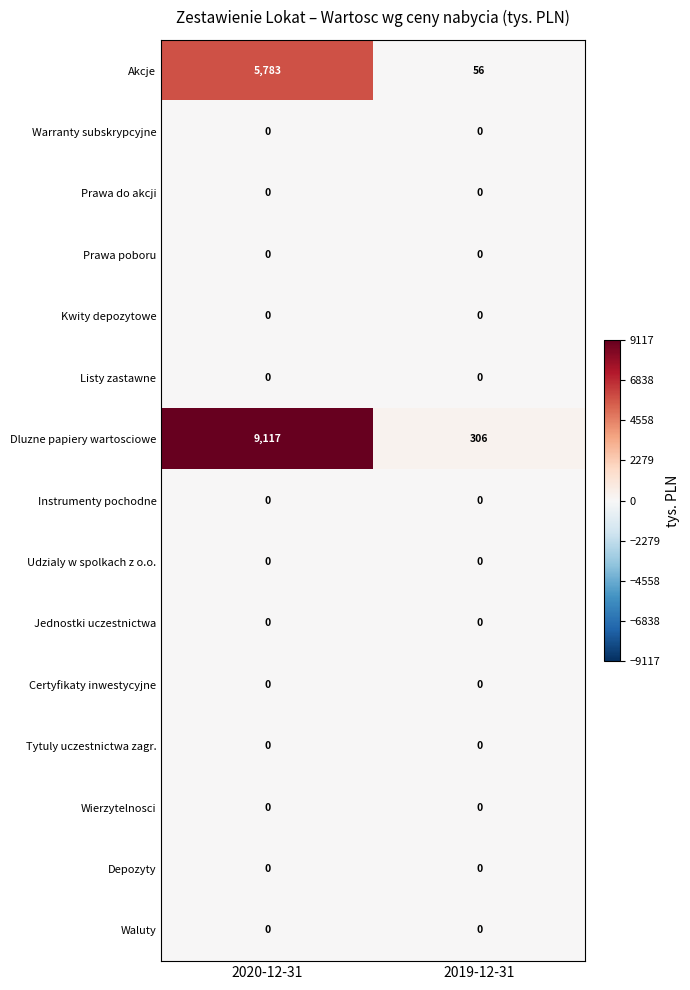

How many distinct data groups are displayed?

15